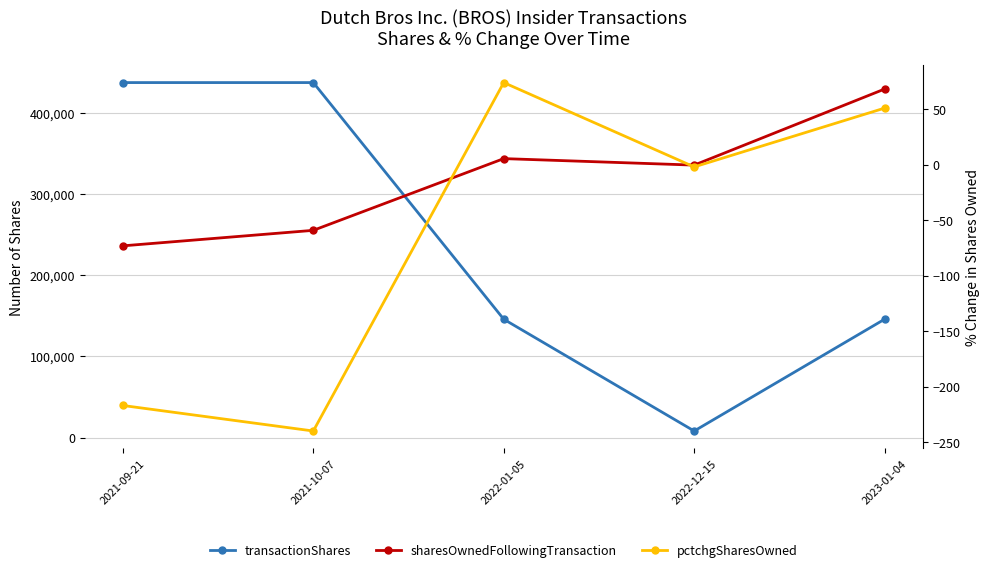

Is it true that pctchgSharesOwned equals 120 at 2022-01-05?

False